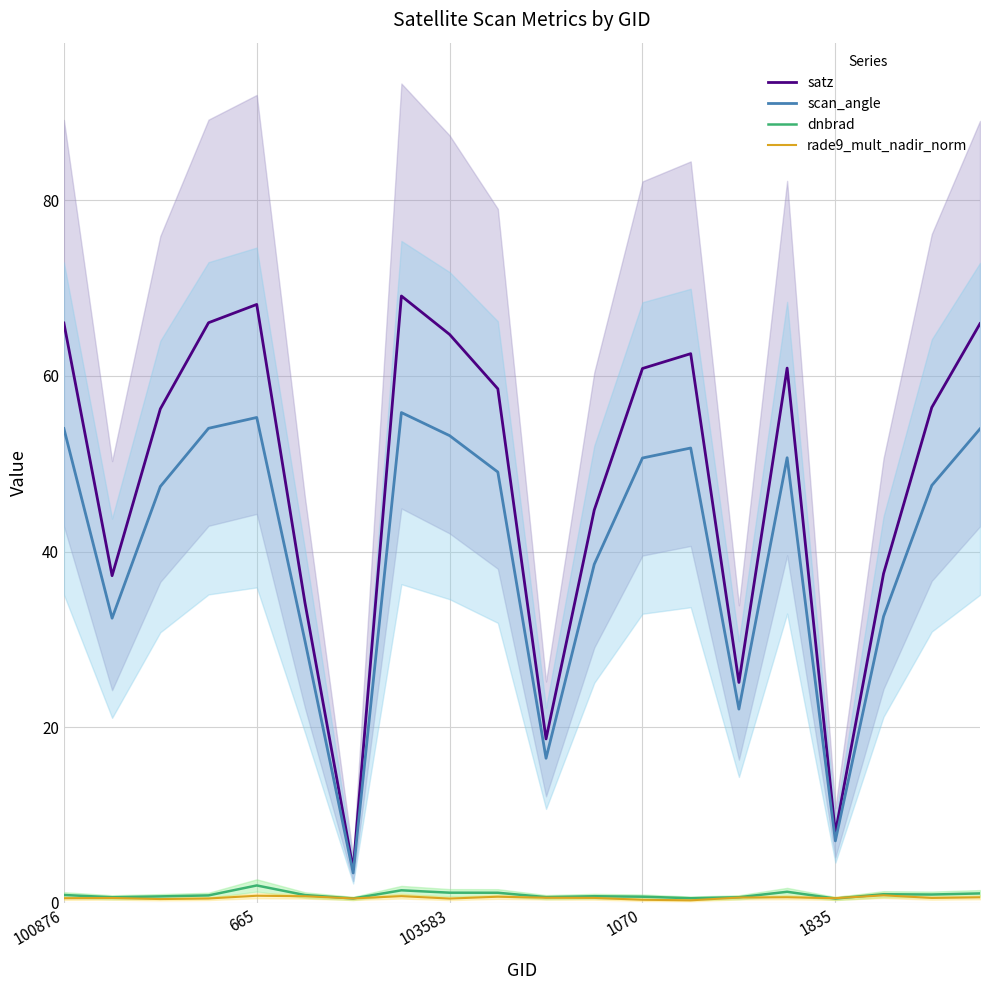

True or false: dnbrad has a value of 0.7 at 1070.

True